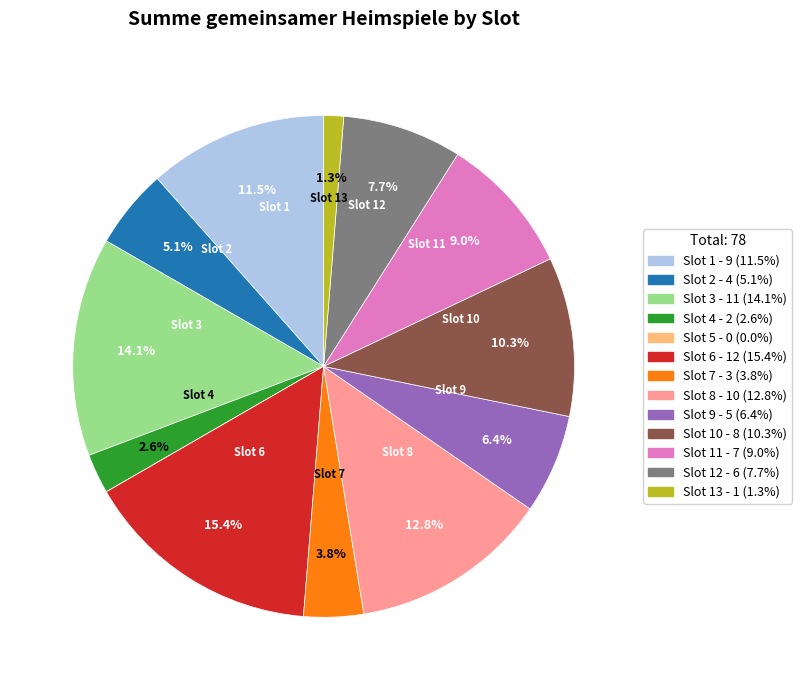

Is there a majority slice in this chart?

No